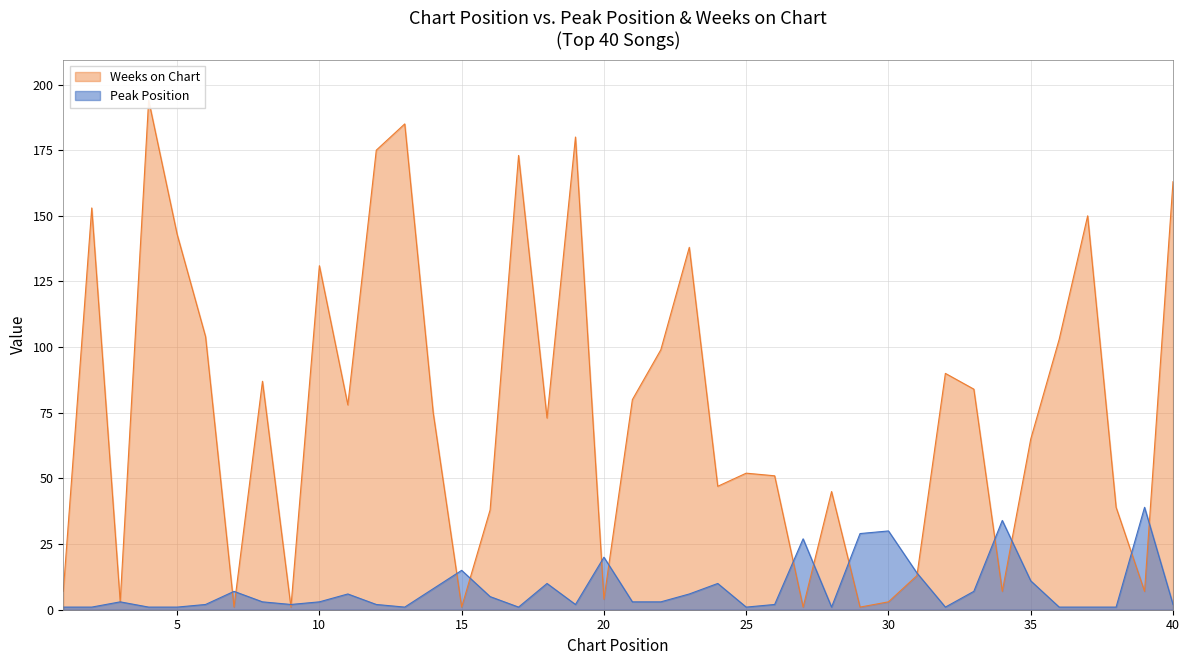

How many values in the Peak Position series are below 3?

18